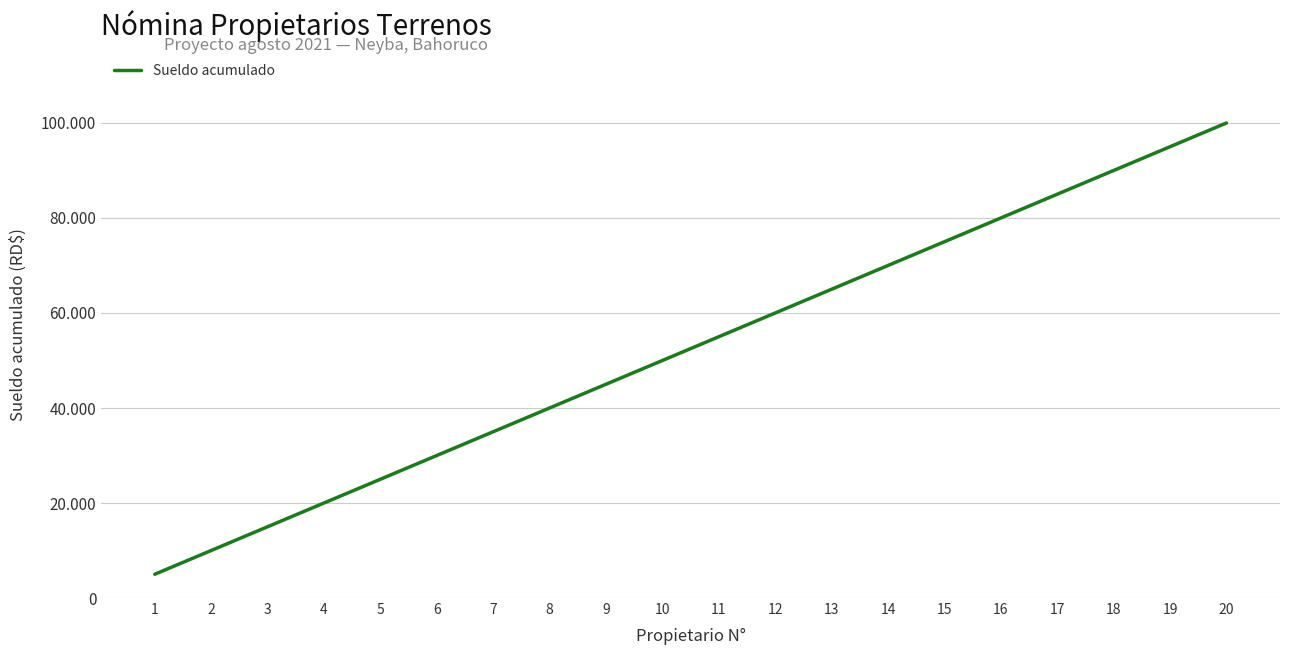

Rank the categories by value from highest to lowest.

20, 19, 18, 17, 16, 15, 14, 13, 12, 11, 10, 9, 8, 7, 6, 5, 4, 3, 2, 1